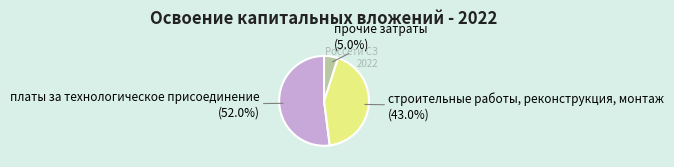

To the nearest percent, what is the difference between the largest and smallest slice percentages?

47%